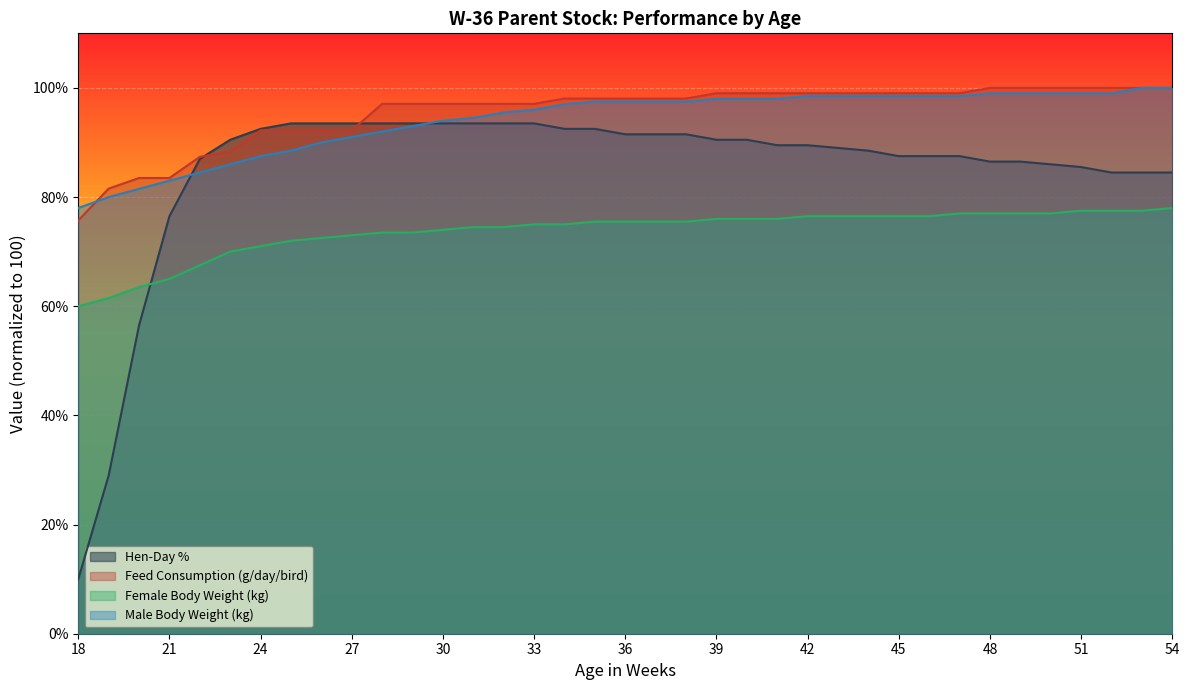

Which series has the widest spread of values?

Hen-Day %